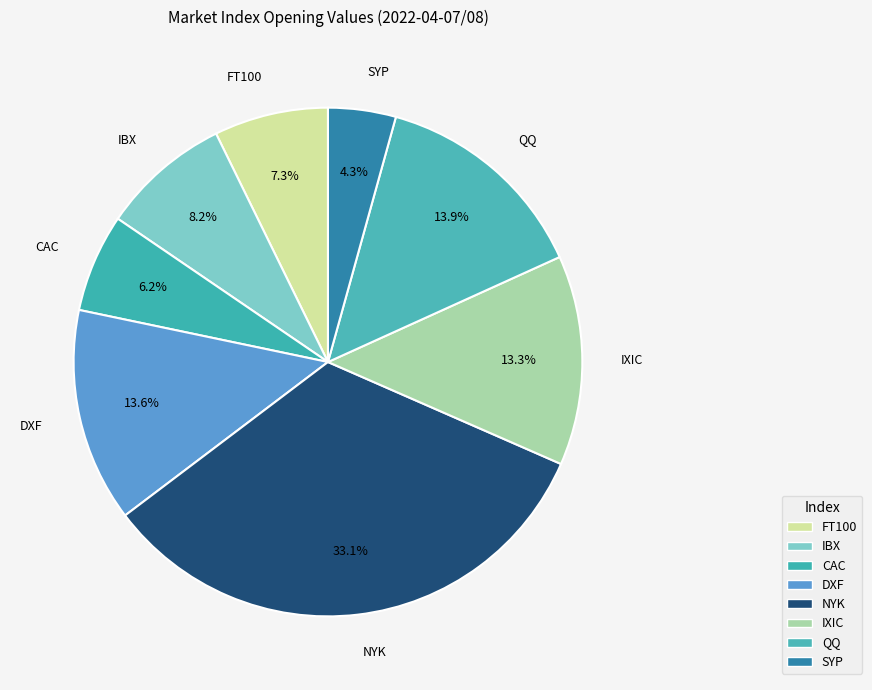

How many slices are in this pie chart?

8